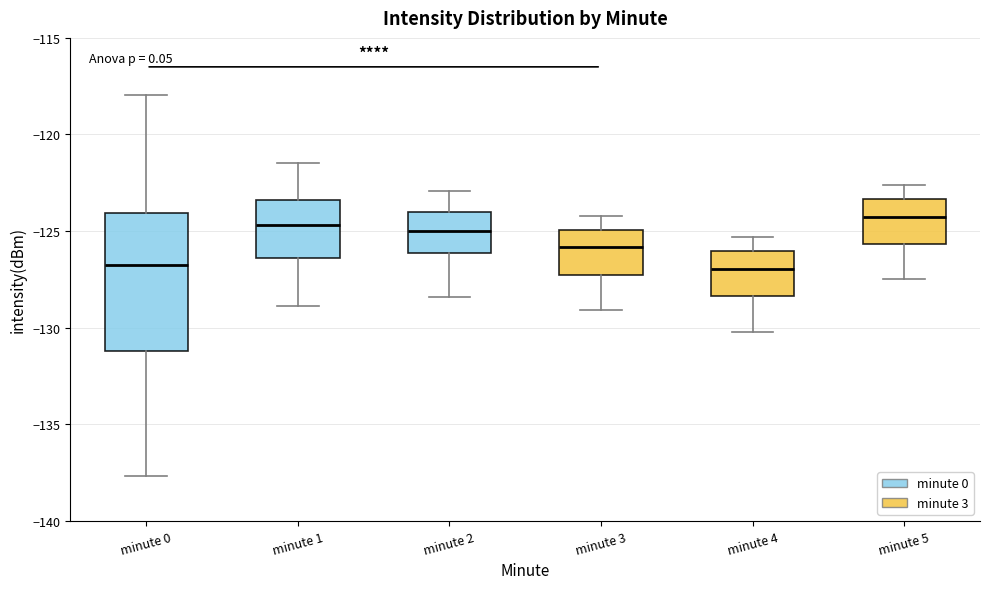

Comparing the boxes themselves (not the whiskers), which one is the tallest?

minute 0